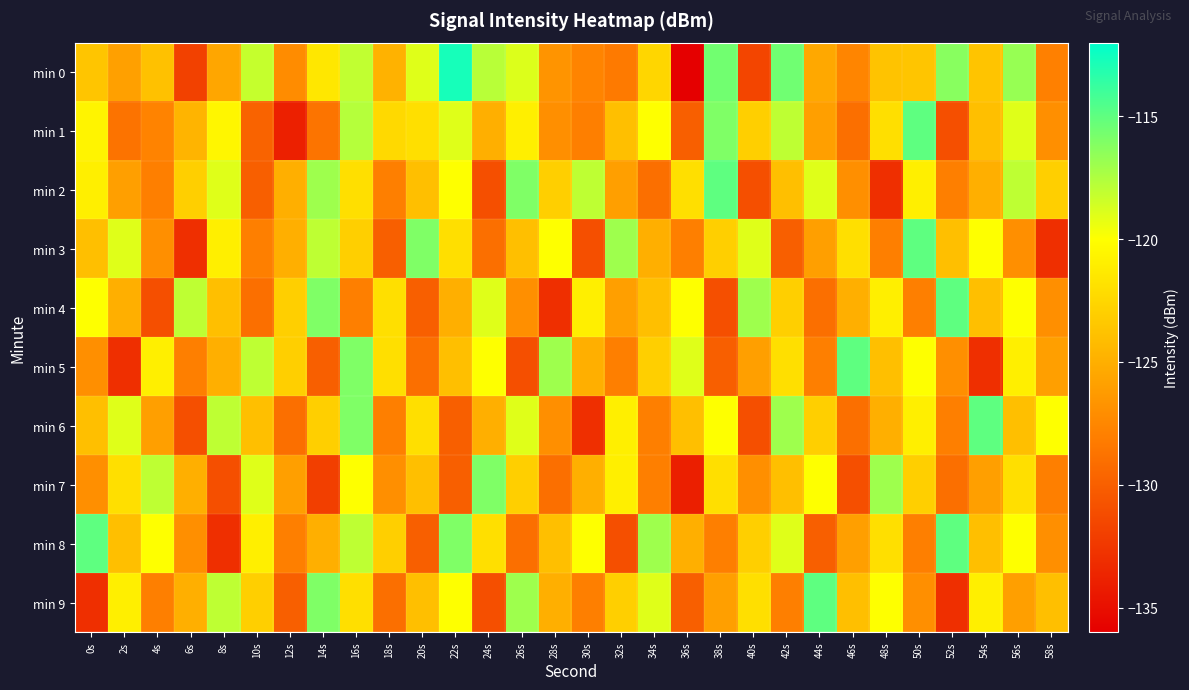

At which category is the sum across all series the highest?

16s